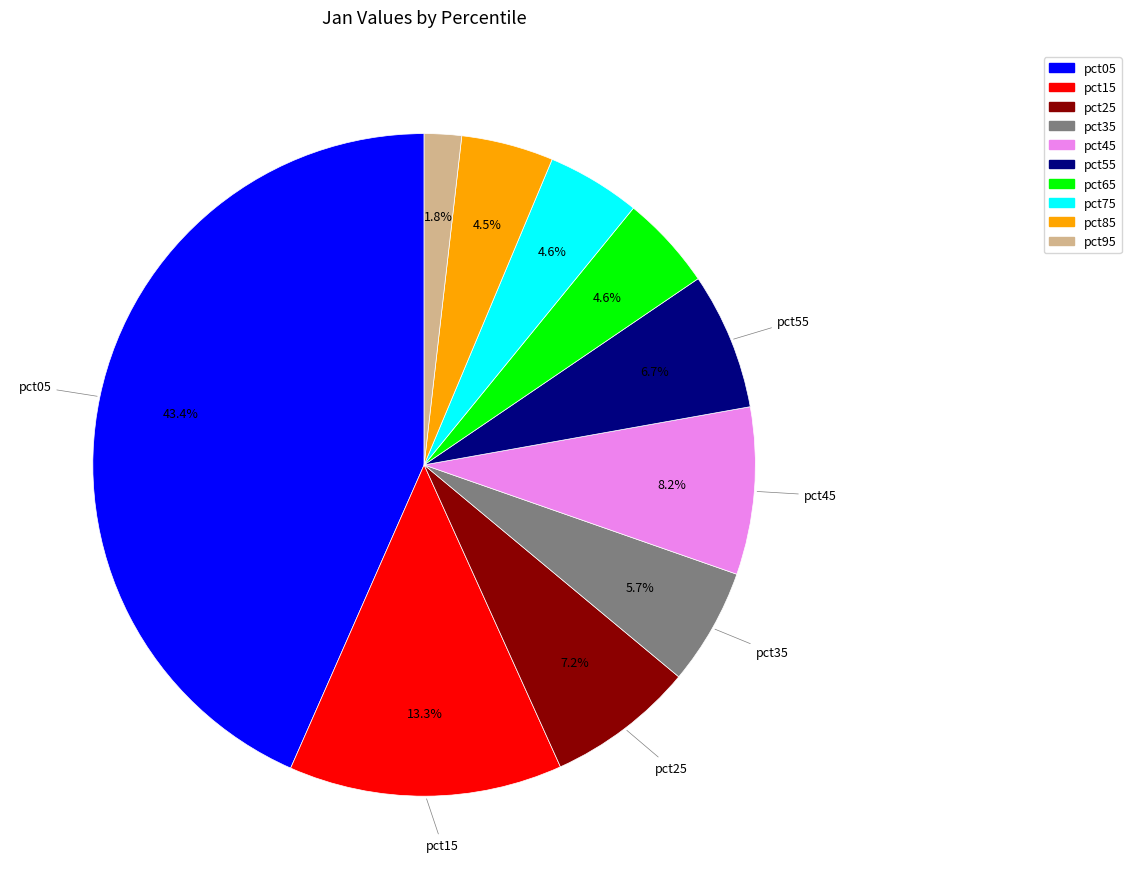

The pct15 slice represents 28% of the pie. True or false?

False